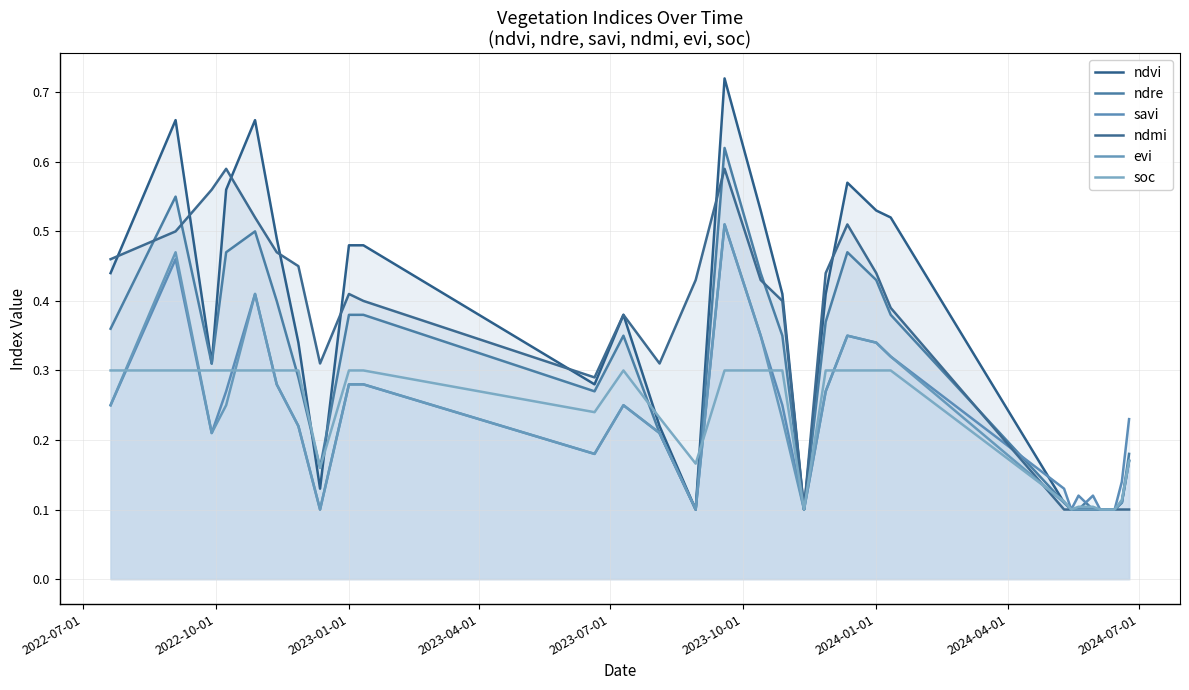

Reading left to right, extract all data points from this chart.

ndvi: 0.4	0.7	0.3	0.6	0.7	0.5	0.3	0.1	0.5	0.5	0.3	0.4	0.2	0.1	0.7	0.5	0.4	0.1	0.4	0.6	0.5	0.5	0.1	0.1	0.1	0.1	0.1	0.1	0.1	0.1	0.1	0.2
ndre: 0.4	0.6	0.3	0.5	0.5	0.4	0.3	0.2	0.4	0.4	0.3	0.3	0.2	0.1	0.6	0.4	0.3	0.1	0.4	0.5	0.4	0.4	0.1	0.1	0.1	0.1	0.1	0.1	0.1	0.1	0.1	0.2
savi: 0.2	0.5	0.2	0.3	0.4	0.3	0.2	0.1	0.3	0.3	0.2	0.2	0.2	0.1	0.5	0.3	0.2	0.1	0.3	0.3	0.3	0.3	0.1	0.1	0.1	0.1	0.1	0.1	0.1	0.1	0.1	0.2
ndmi: 0.5	0.5	0.6	0.6	0.5	0.5	0.5	0.3	0.4	0.4	0.3	0.4	0.3	0.4	0.6	0.4	0.4	0.1	0.4	0.5	0.4	0.4	0.1	0.1	0.1	0.1	0.1	0.1	0.1	0.1	0.1	0.1
evi: 0.2	0.5	0.2	0.2	0.4	0.3	0.2	0.1	0.3	0.3	0.2	0.2	0.2	0.1	0.5	0.3	0.2	0.1	0.3	0.3	0.3	0.3	0.1	0.1	0.1	0.1	0.1	0.1	0.1	0.1	0.1	0.2
soc: 0.3	0.3	0.3	0.3	0.3	0.3	0.3	0.2	0.3	0.3	0.2	0.3	0.2	0.2	0.3	0.3	0.3	0.1	0.3	0.3	0.3	0.3	0.1	0.1	0.1	0.1	0.1	0.1	0.1	0.1	0.1	0.2